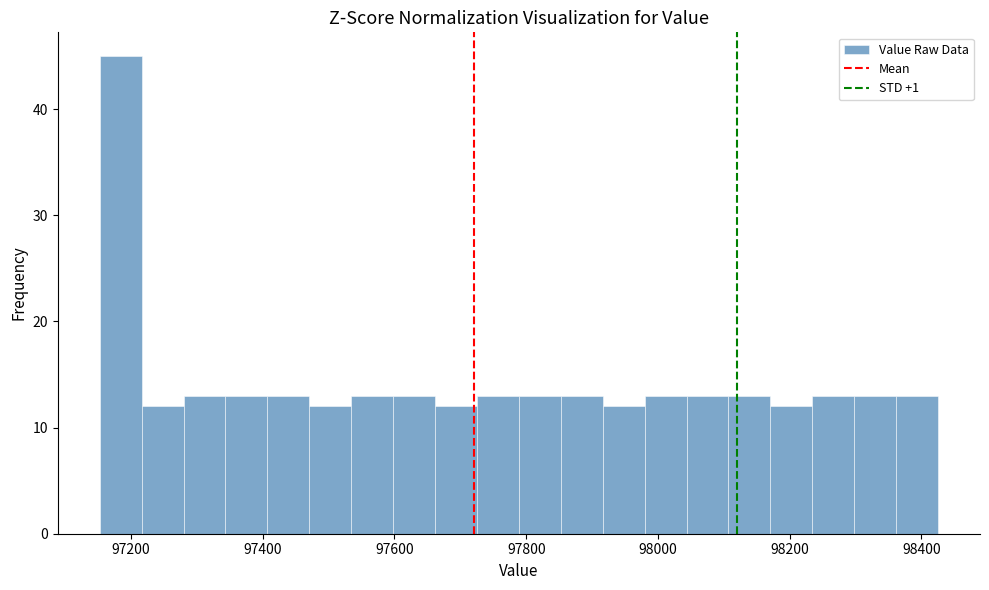

Read against the x-axis, roughly where is the centre of the tallest bar?

97180